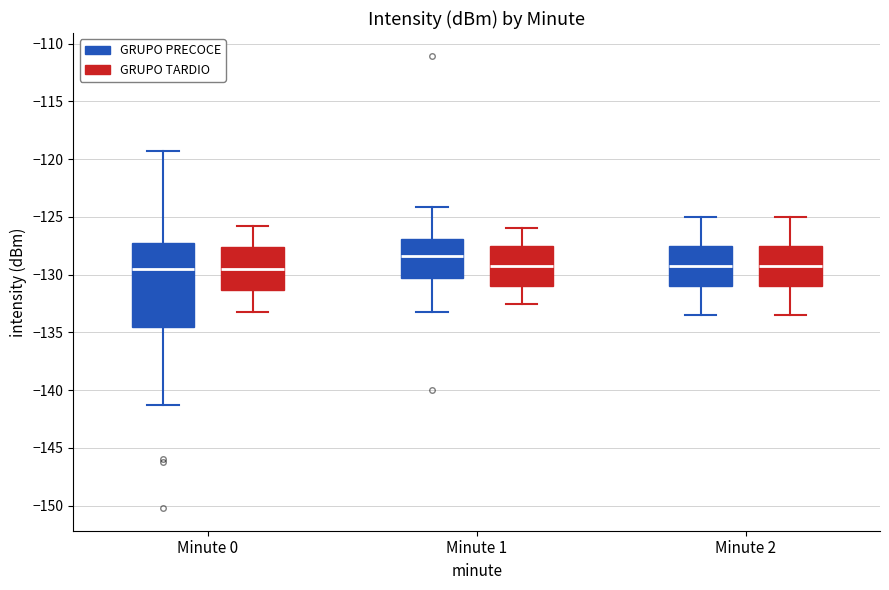

Reading left to right, transcribe this box plot: for each box, give where its median line is, the range the box spans, and where its two whiskers end, as read against the y-axis. The values are not printed on the chart, so give them approximately, as read against the axis.

Minute 0 (GRUPO PRECOCE): median -129.5, box -134.5 to -127.5, whiskers -141.5 to -119.5
Minute 0 (GRUPO TARDIO): median -129.5, box -131.5 to -127.5, whiskers -133.0 to -126.0
Minute 1 (GRUPO PRECOCE): median -128.5, box -130.5 to -127.0, whiskers -133.0 to -124.0
Minute 1 (GRUPO TARDIO): median -129.0, box -131.0 to -127.5, whiskers -132.5 to -126.0
Minute 2 (GRUPO PRECOCE): median -129.0, box -131.0 to -127.5, whiskers -133.5 to -125.0
Minute 2 (GRUPO TARDIO): median -129.0, box -131.0 to -127.5, whiskers -133.5 to -125.0